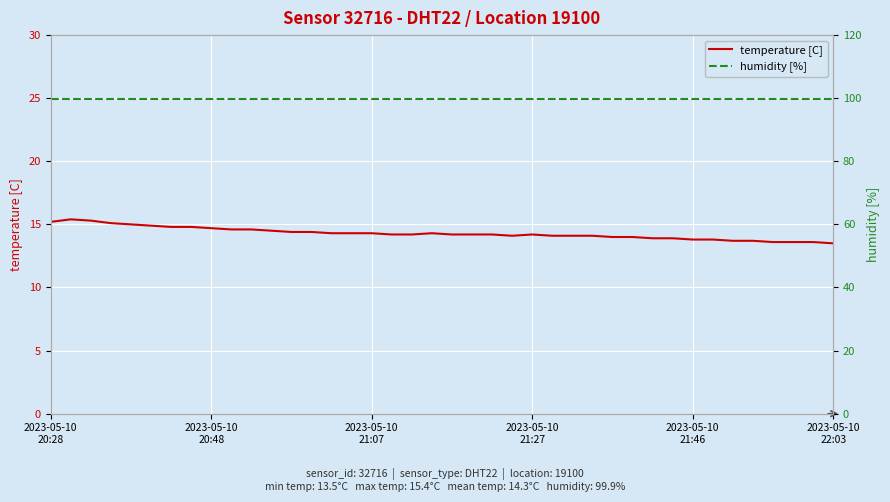

What is the average value of the humidity [%] series?

99.9